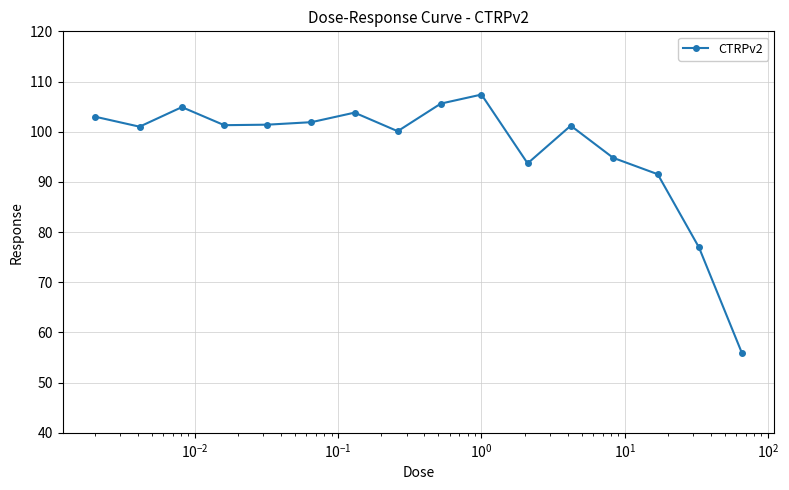

What is the value of the 2nd point from the left?

101.0